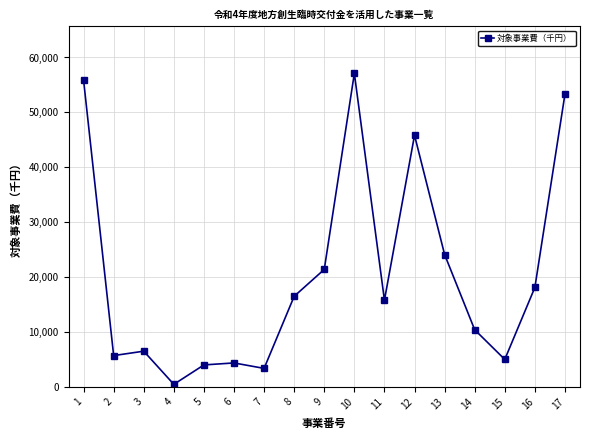

What is the minimum value shown in the chart?

460